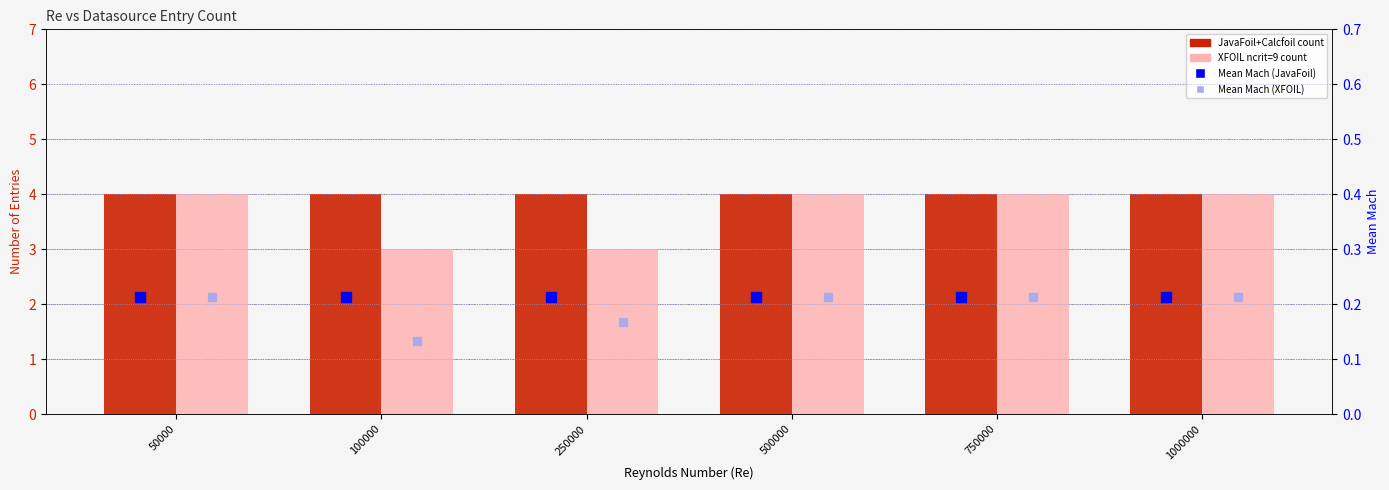

Which series has the largest total across all categories?

JavaFoil+Calcfoil count